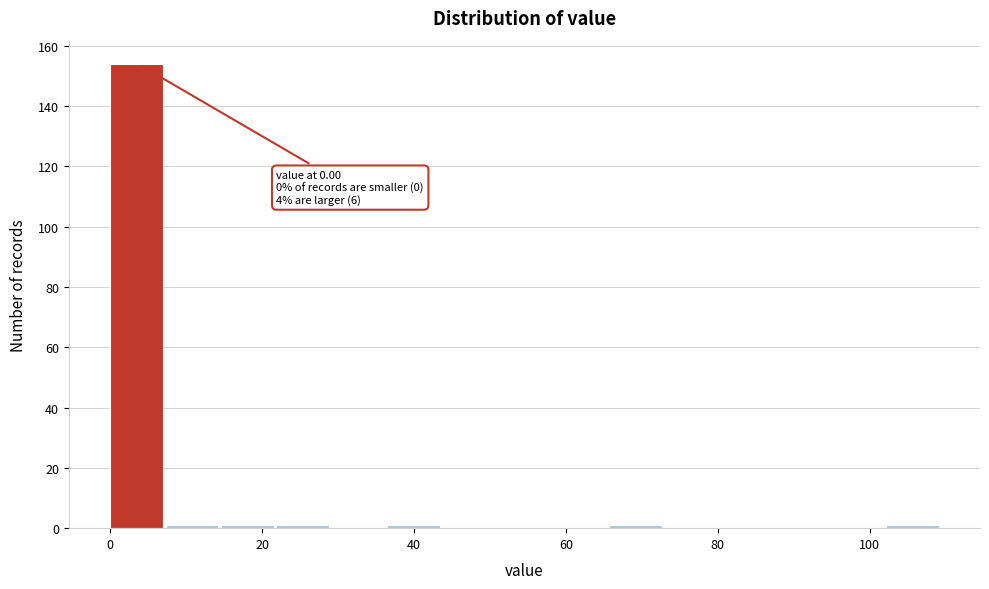

Read against the x-axis, roughly where is the centre of the tallest bar?

4